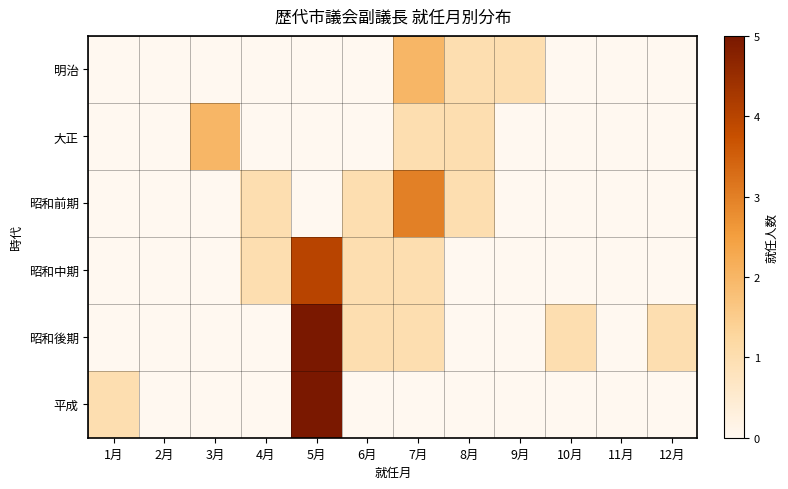

List the series in order of their peak value, lowest first.

明治, 大正, 昭和前期, 昭和中期, 昭和後期, 平成